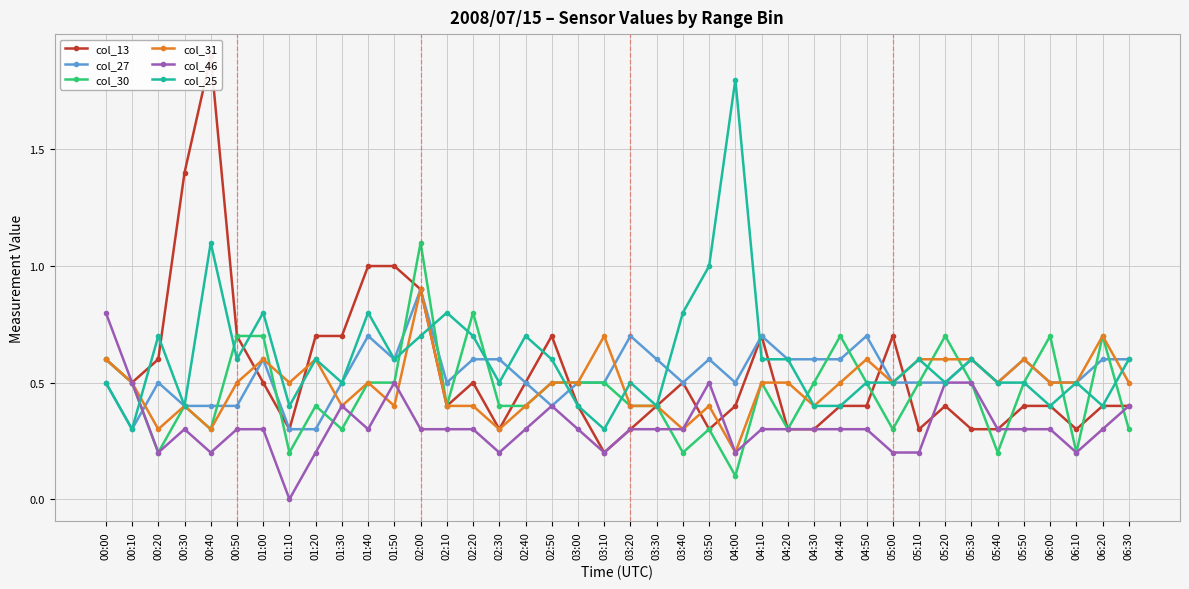

Where do col_30 and col_46 first cross each other?

01:20 and 01:30